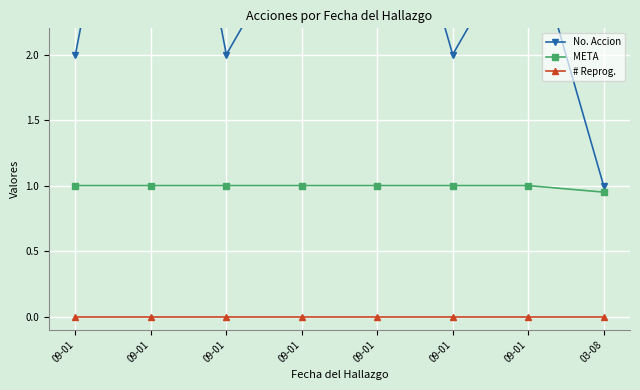

How many data points in No. Accion are above 3?

2